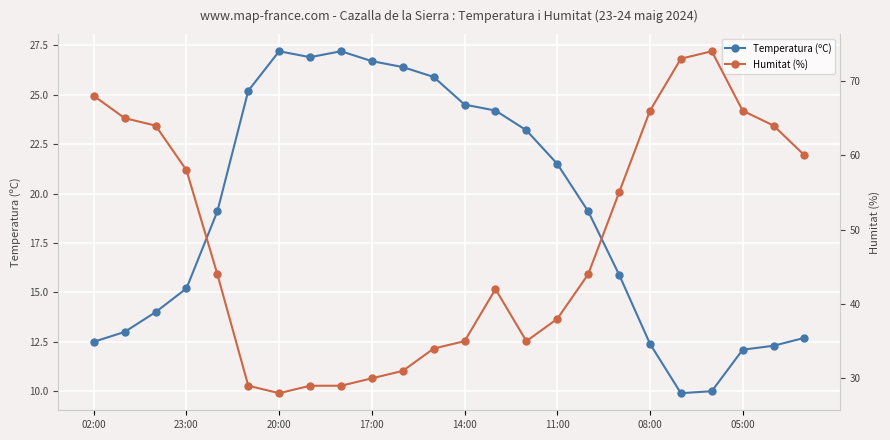

How many interior local peaks does the Humitat (%) series have?

2